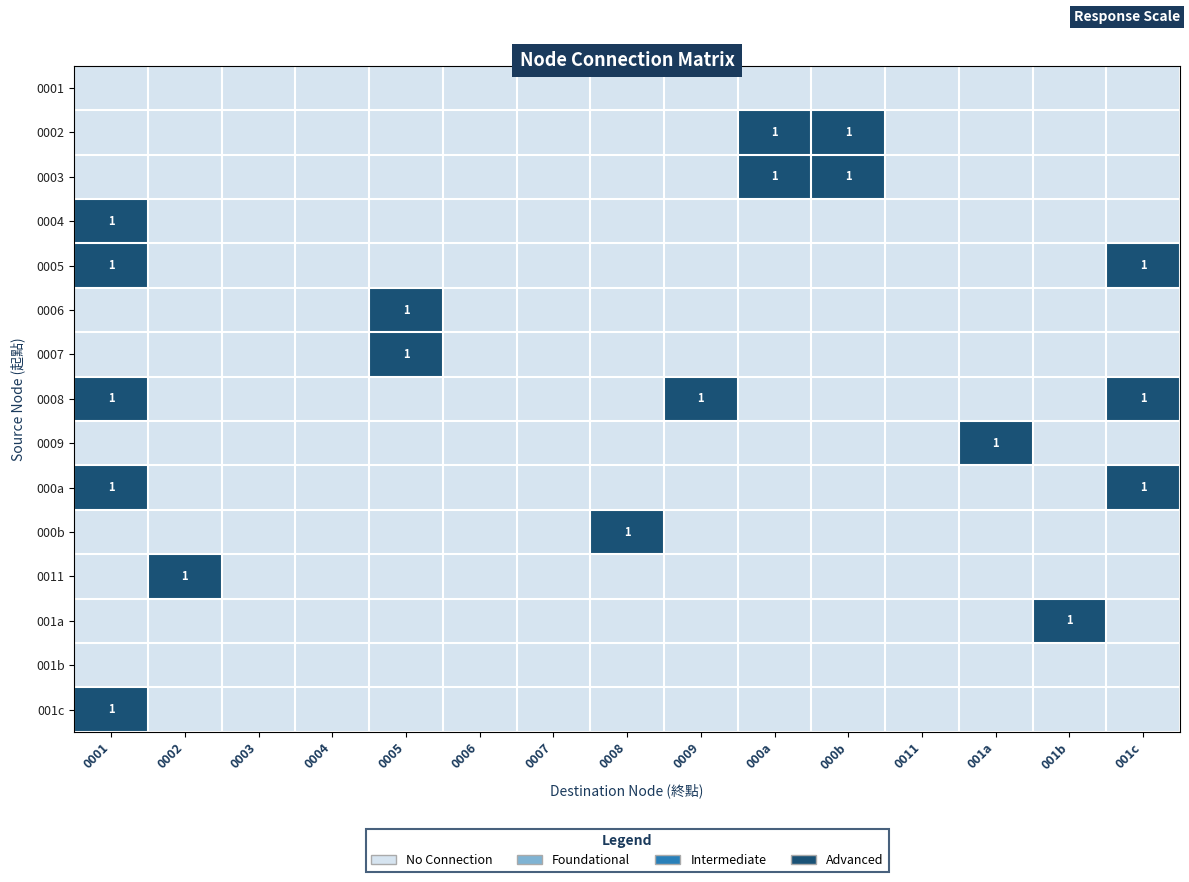

The value of 0002 at 000a is 1. True or false?

True